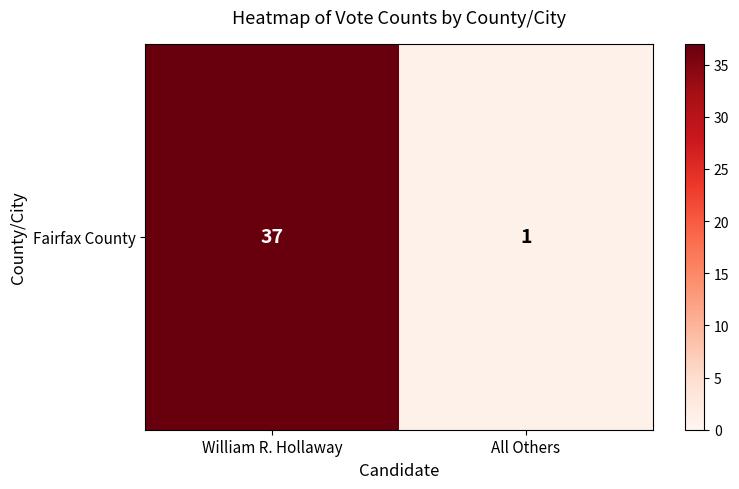

What is the ratio of the value at William R. Hollaway to the value at All Others?

37.0